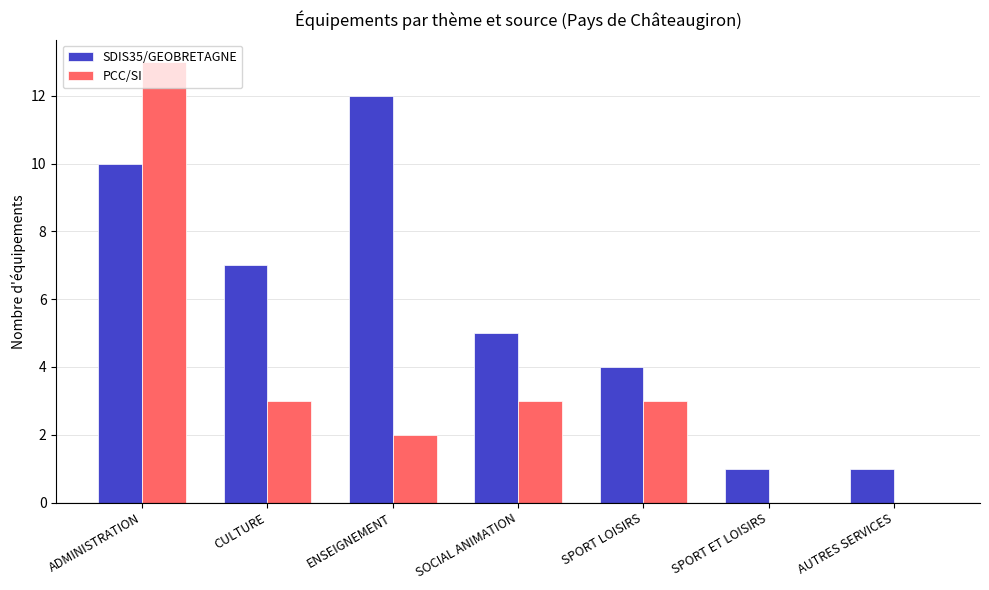

What is the sum of the SDIS35/GEOBRETAGNE values at AUTRES SERVICES and ADMINISTRATION?

11